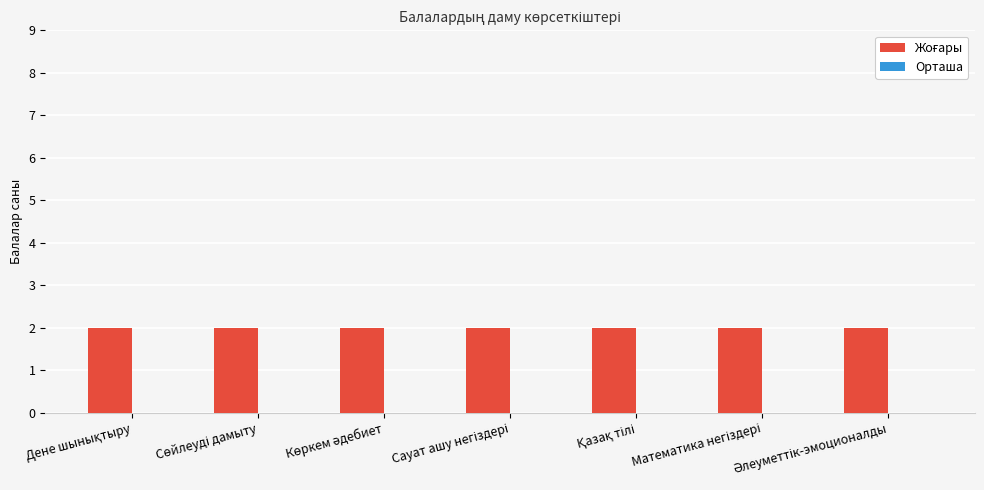

At how many categories does at least one series exceed 0?

7